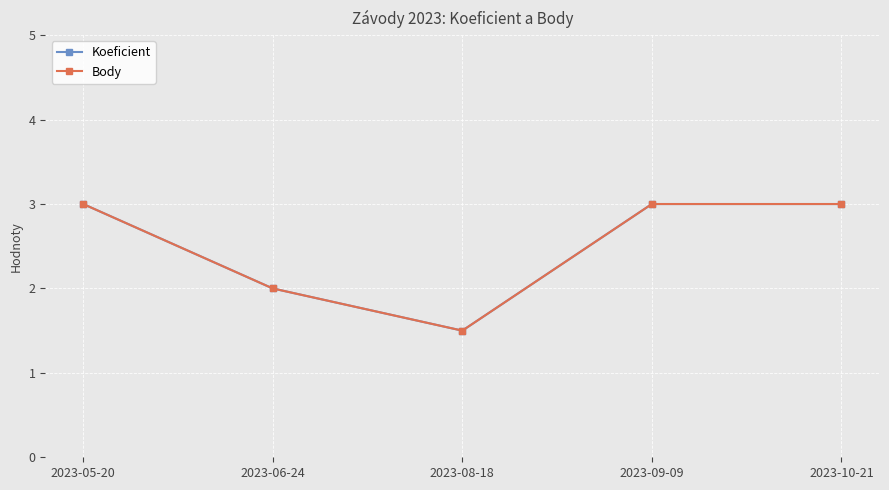

Where is the first local minimum for Koeficient?

2023-08-18